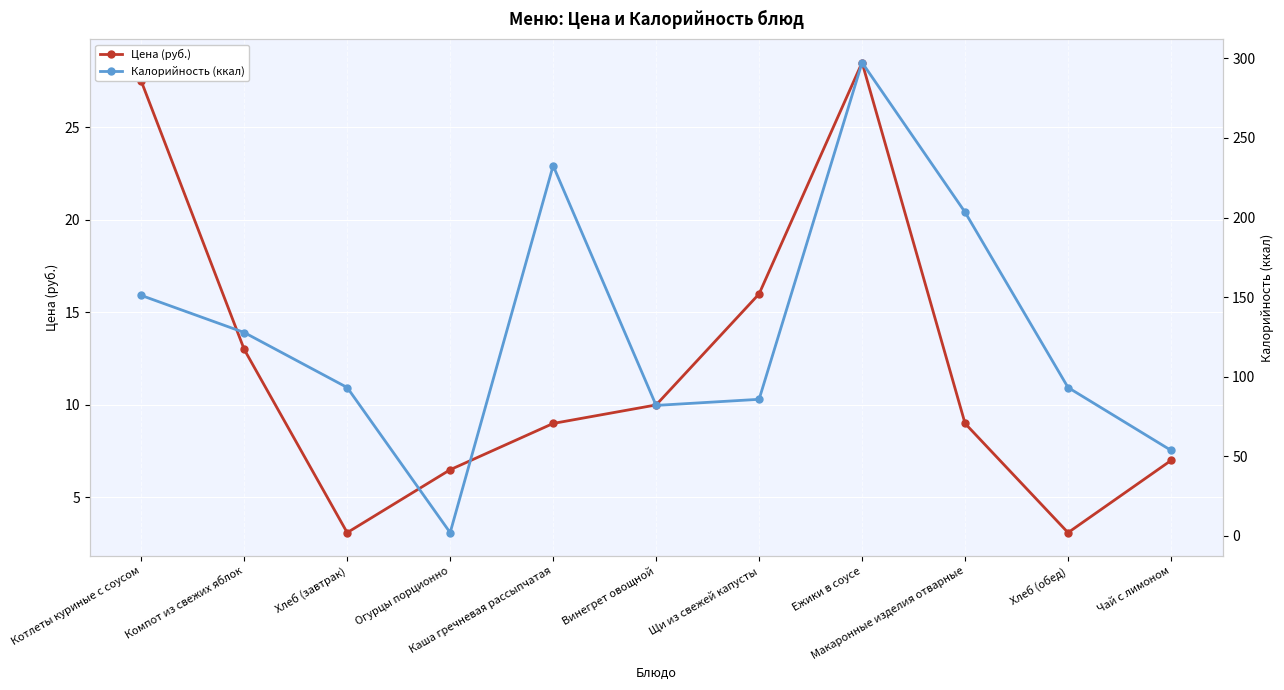

Between Хлеб (завтрак) and Каша гречневая рассыпчатая, which is larger?

Каша гречневая рассыпчатая